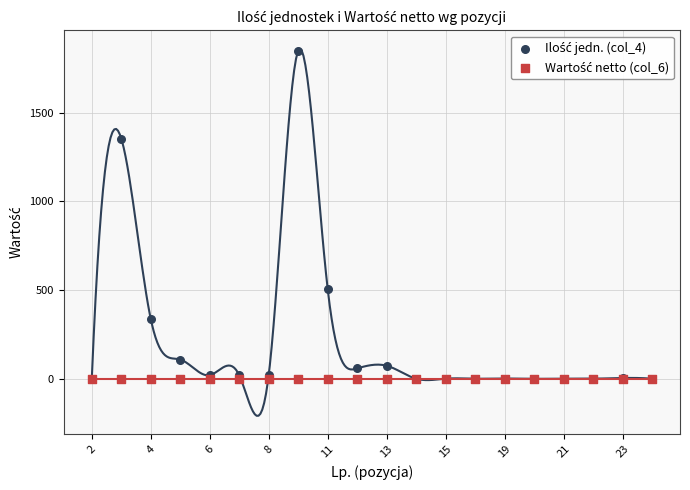

Which series contains the lowest Y value?

Wartość netto (col_6)